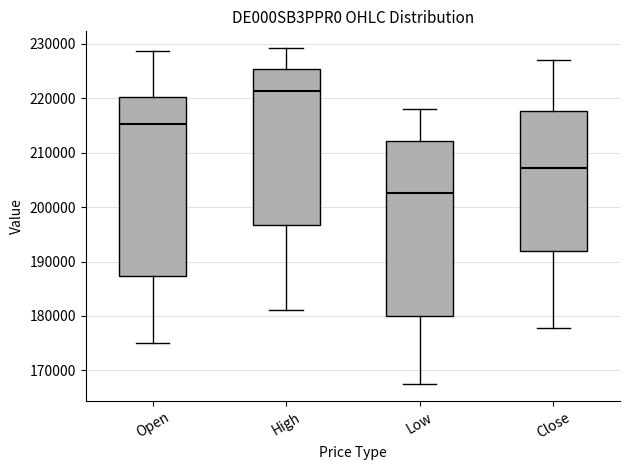

Where does the median line of the box for High sit on the y-axis? The values are not printed on the chart, so give them approximately, as read against the axis.

221000